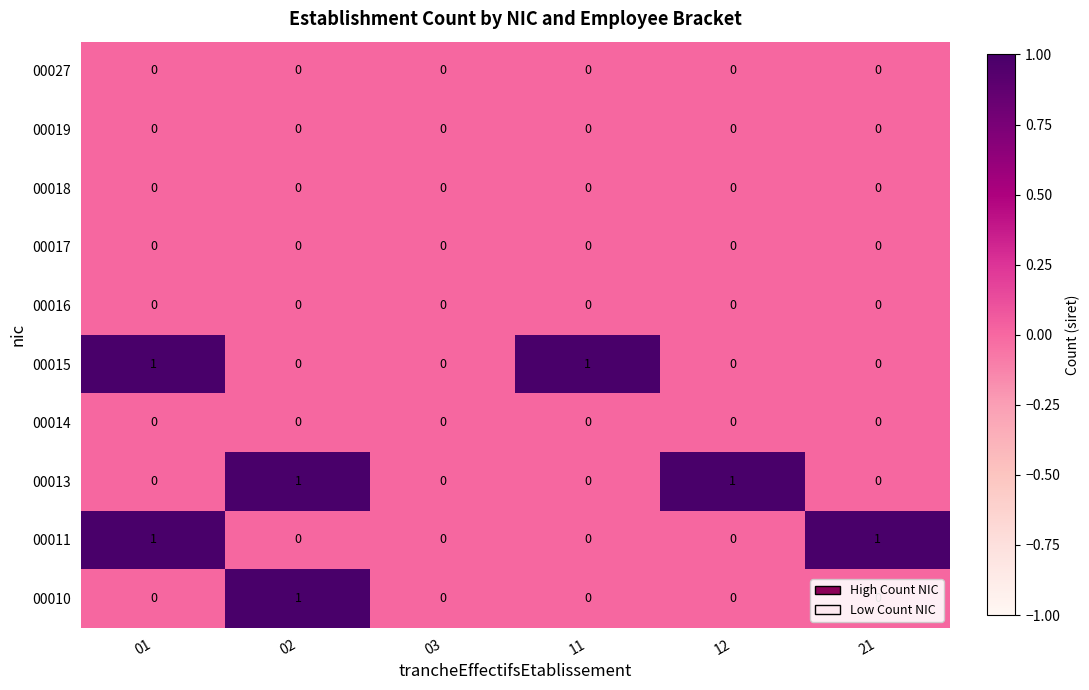

Is the value of 00019 at 01 greater than the value of 00013 at 02?

No